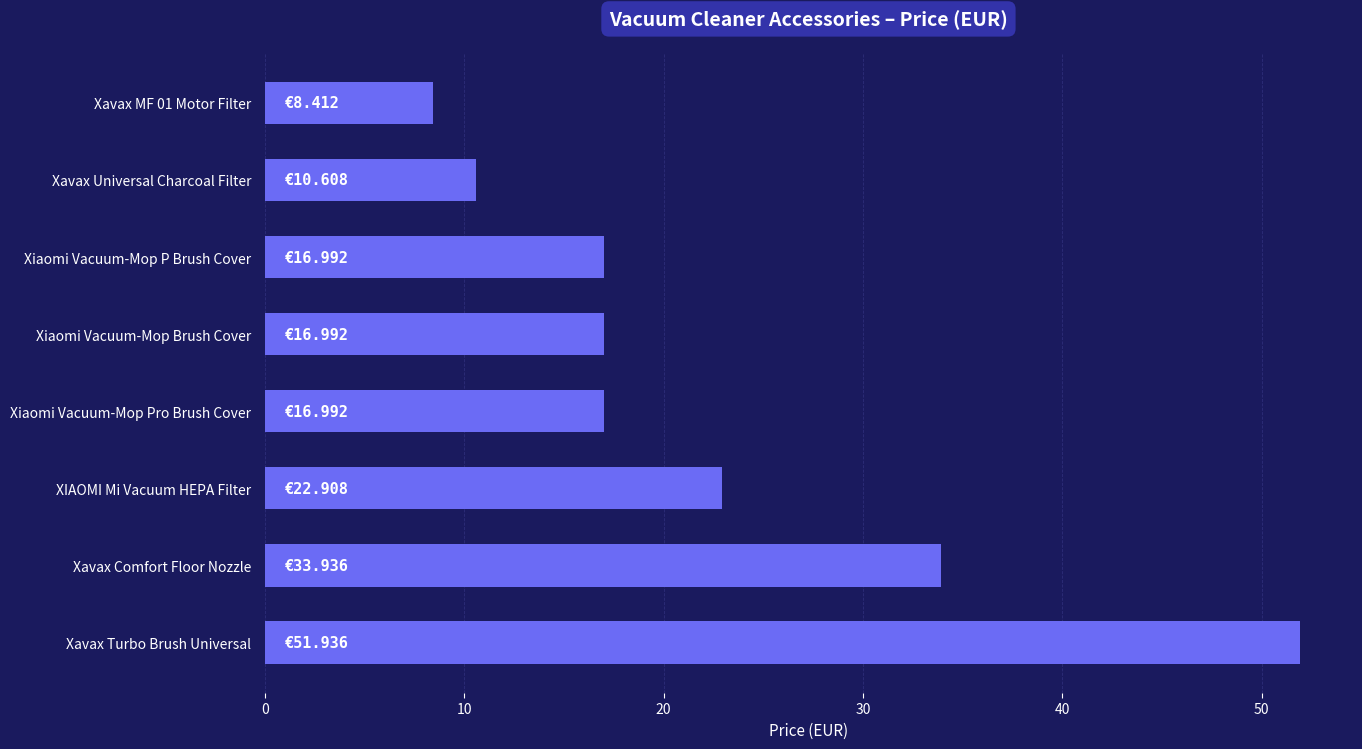

What is the change in value from Xiaomi Vacuum-Mop P Brush Cover to Xavax Comfort Floor Nozzle?

+16.9